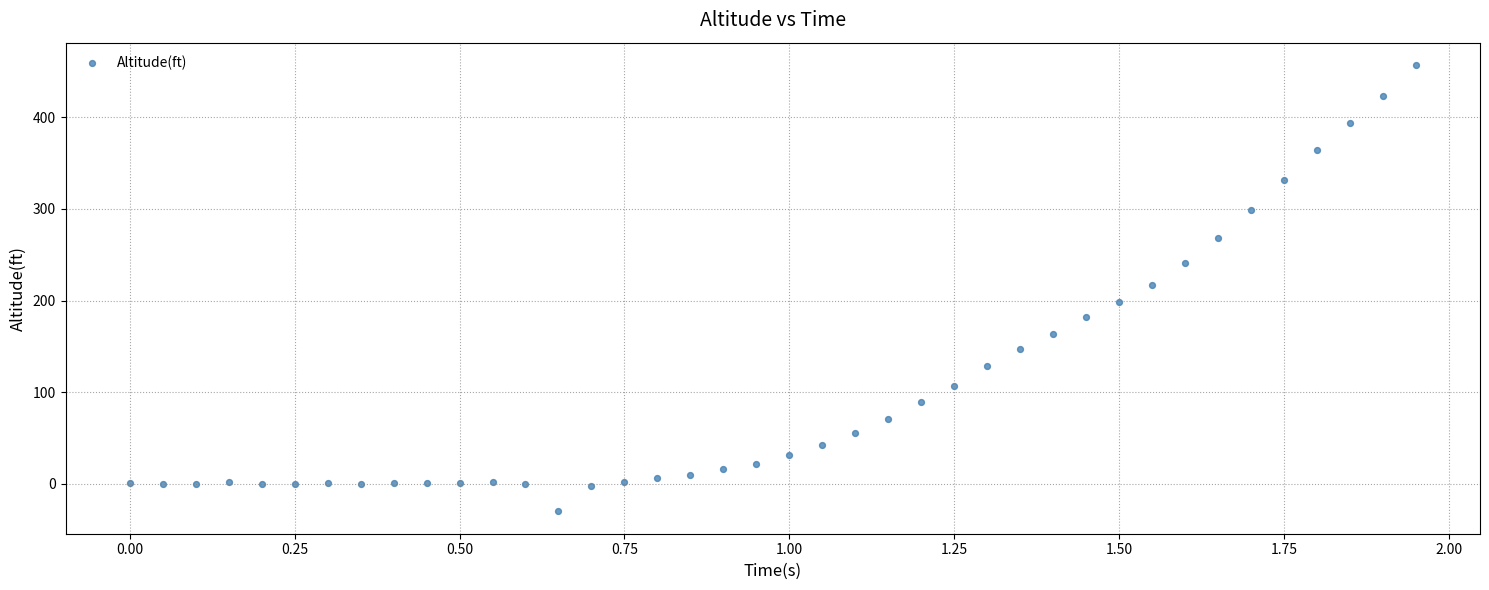

What is the range of Y values (max minus min)?

487